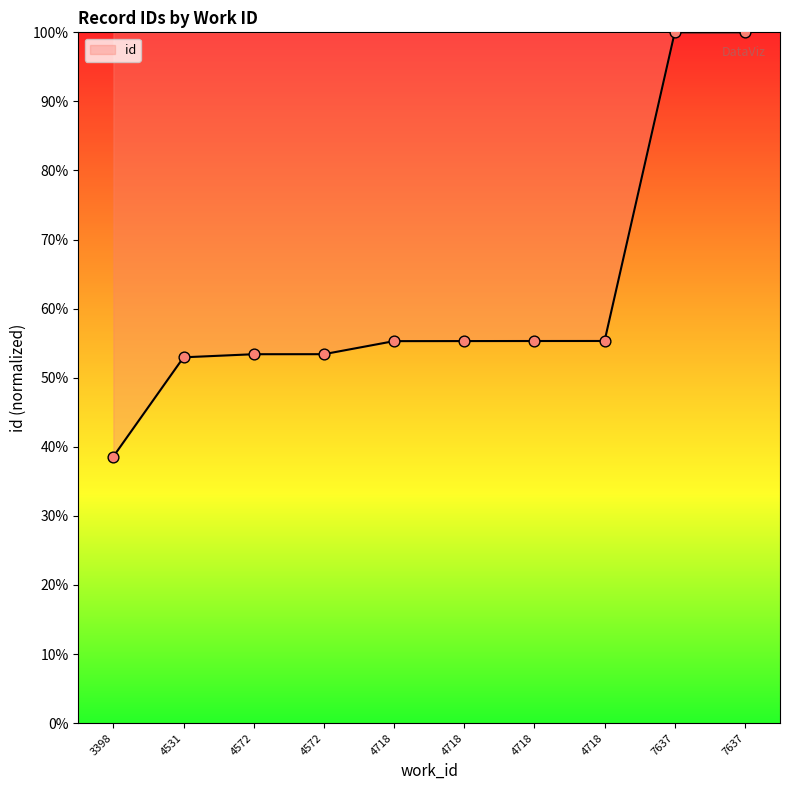

Between 4531 and 4718, which is larger?

4718